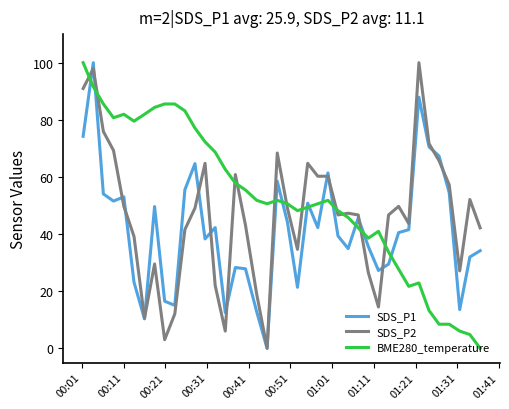

What is the greatest value displayed?

100.0